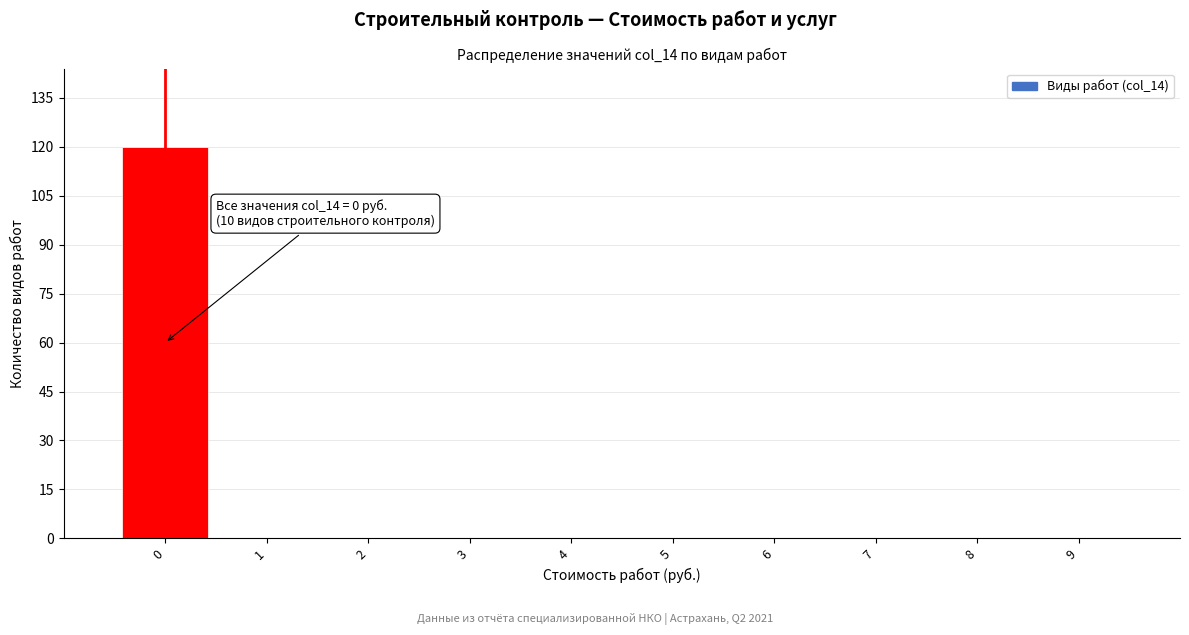

Over which range of the x-axis is the bar tallest?

-0.5 to 0.5